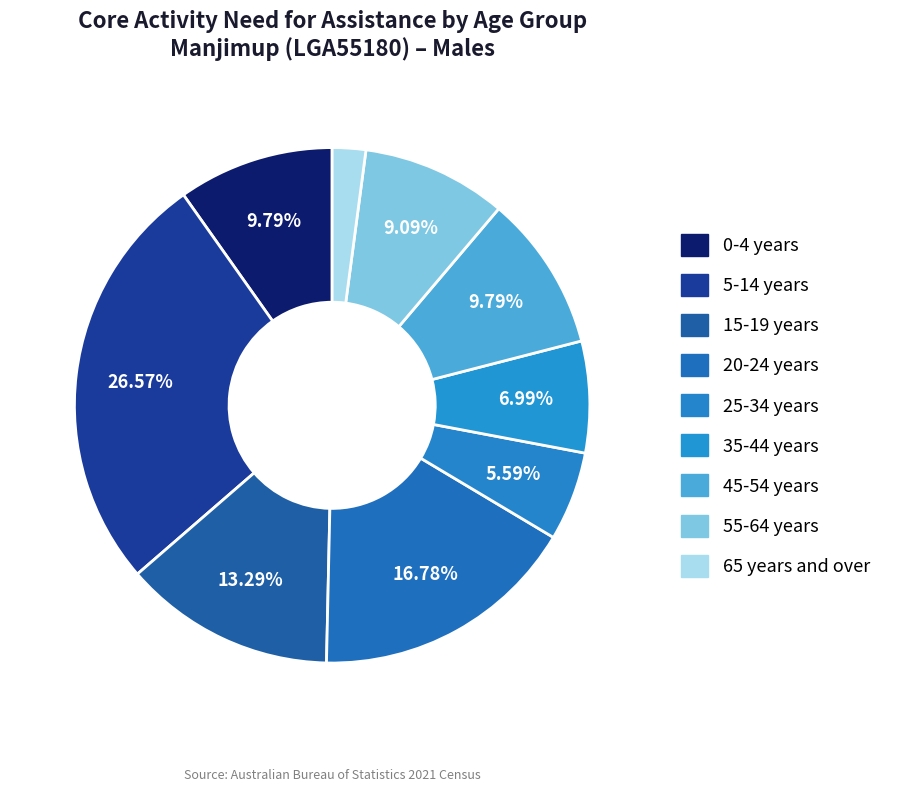

Count the number of slices in the pie.

9